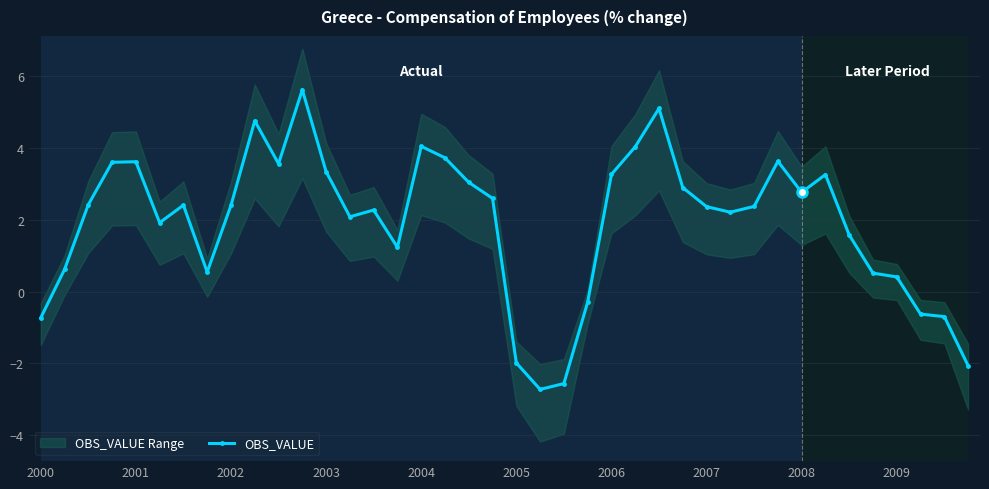

What is the label of the 28th point from the left?

27